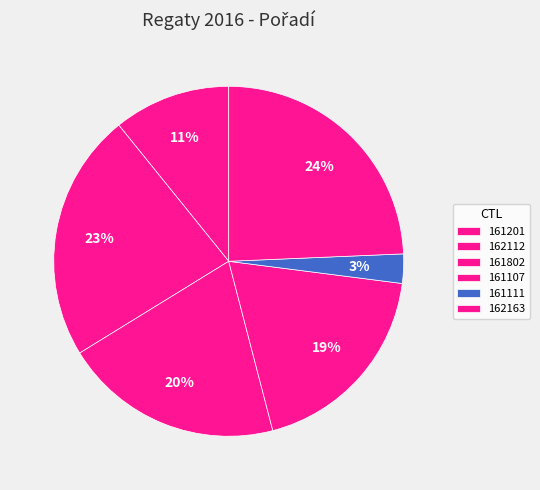

How many slices are in this pie chart?

6